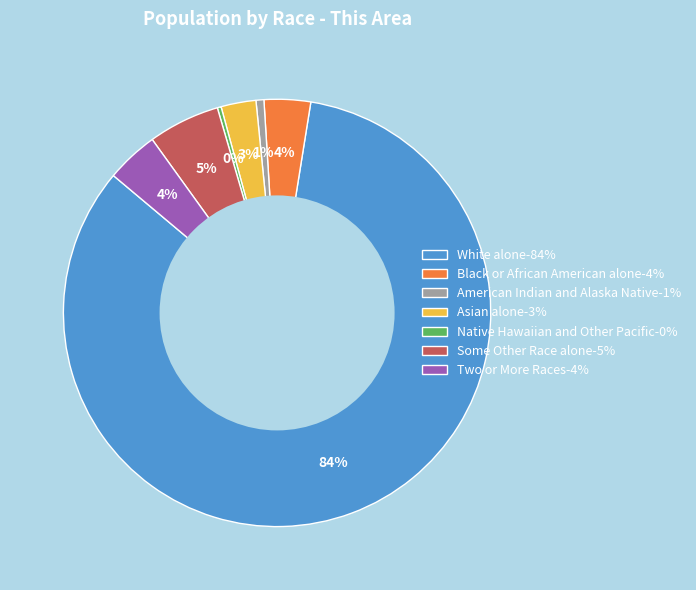

What percentage is the Two or More Races slice, to the nearest percent?

4%